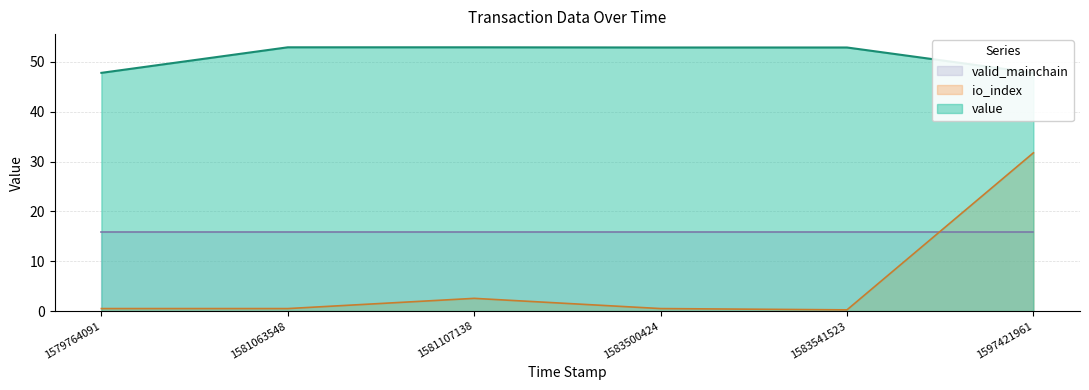

At which label is io_index closest to 16?

1581107138